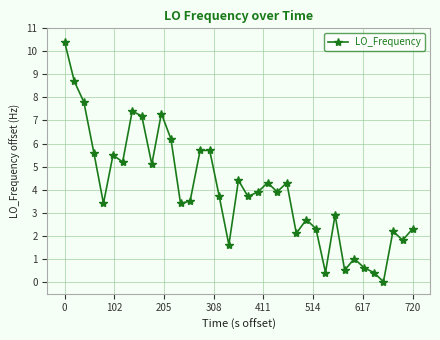

What is the sum of all values?

147.1